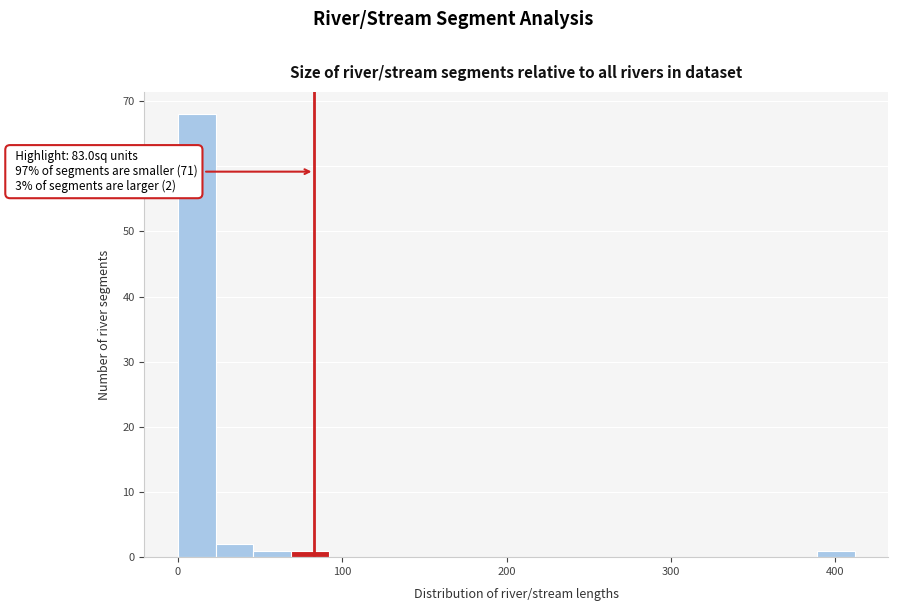

Read against the x-axis, roughly where is the centre of the tallest bar?

10